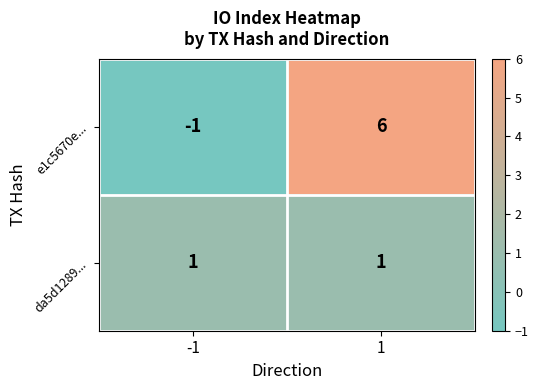

What is the spread (max minus min) of values at 1?

5